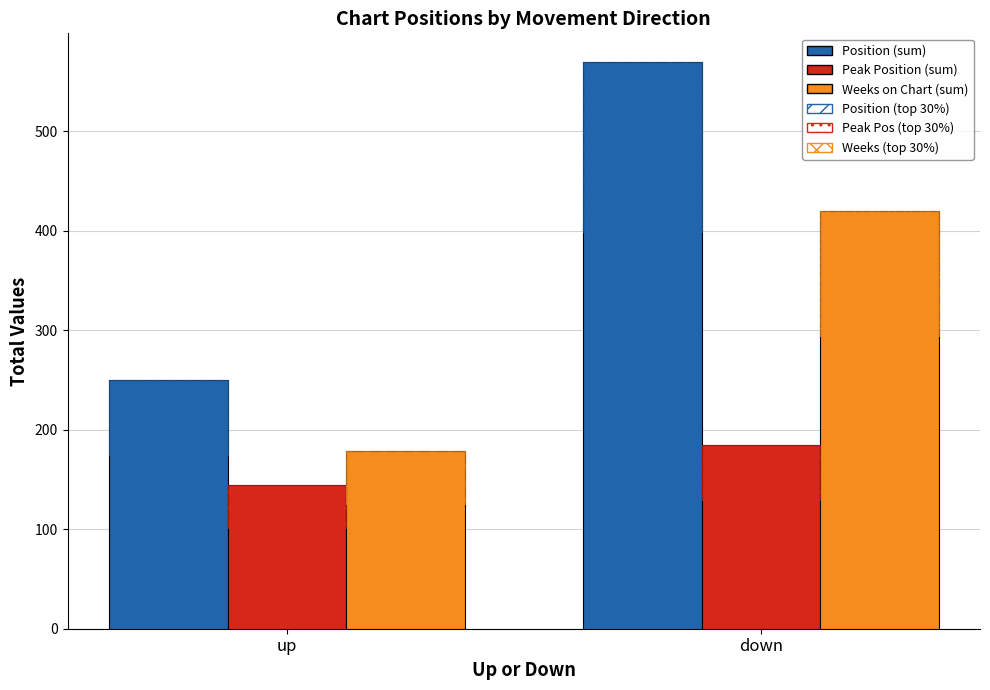

At down, list the series in order from largest to smallest.

Position (sum), Weeks on Chart (sum), Peak Position (sum)